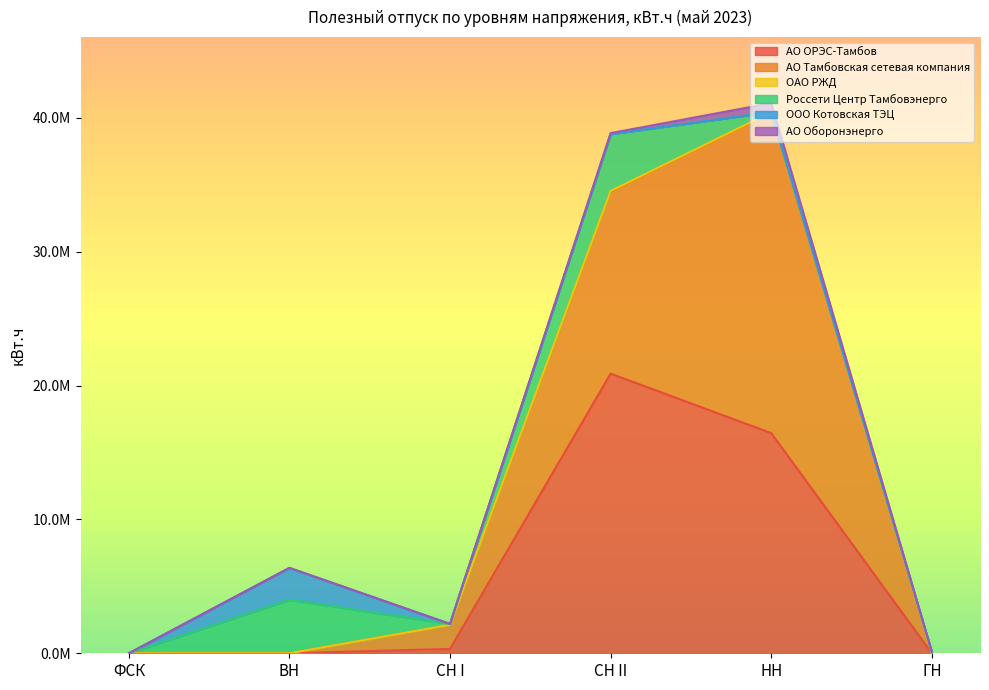

True or false: АО Оборонэнерго and ОАО РЖД intersect in this chart.

True